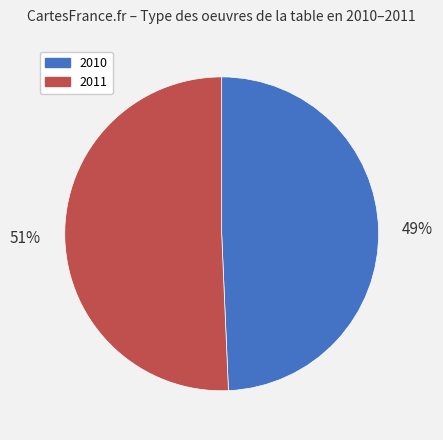

Is 2010 the majority of the pie?

No